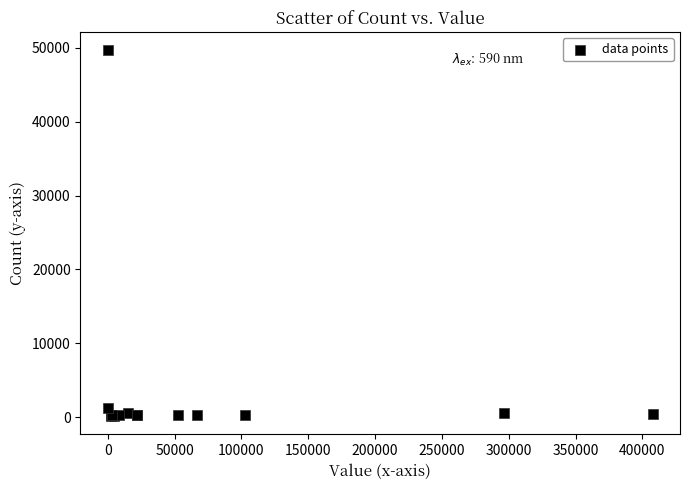

What Y value in the scatter plot is closest to 24923?

1188